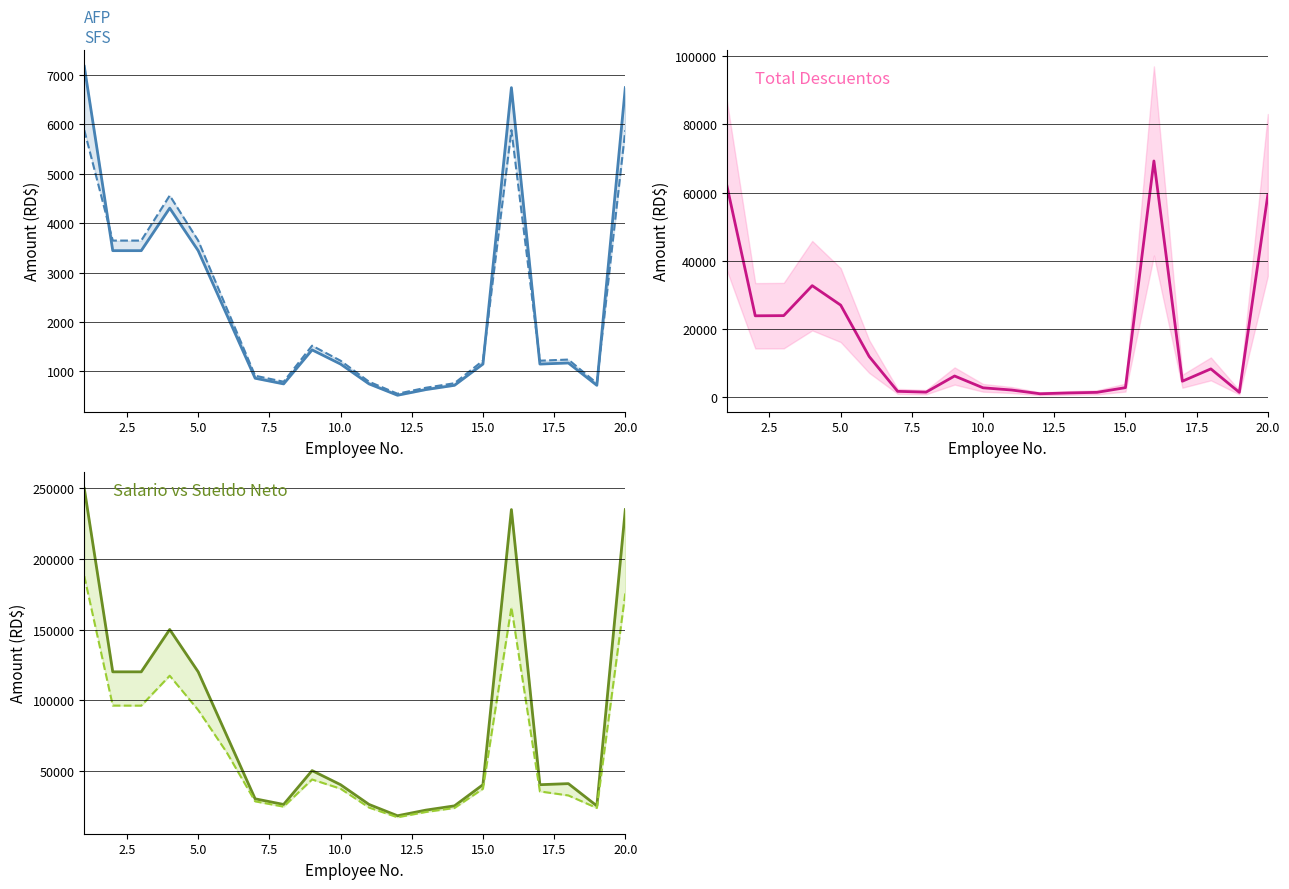

What is the average value of the SFS series?

2353.5